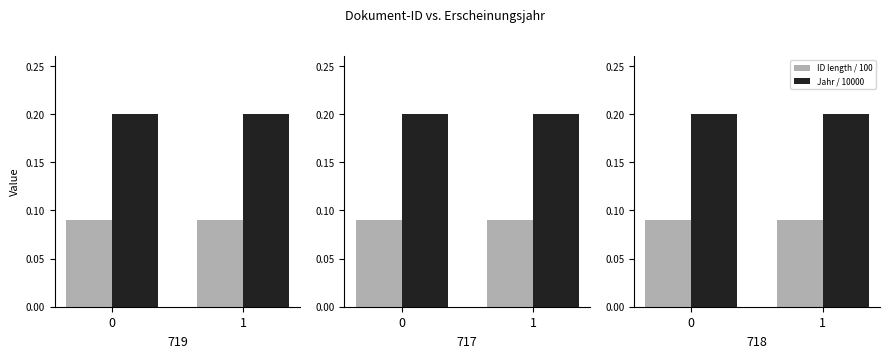

What are all the series names shown in the legend?

ID length / 100, Jahr / 10000